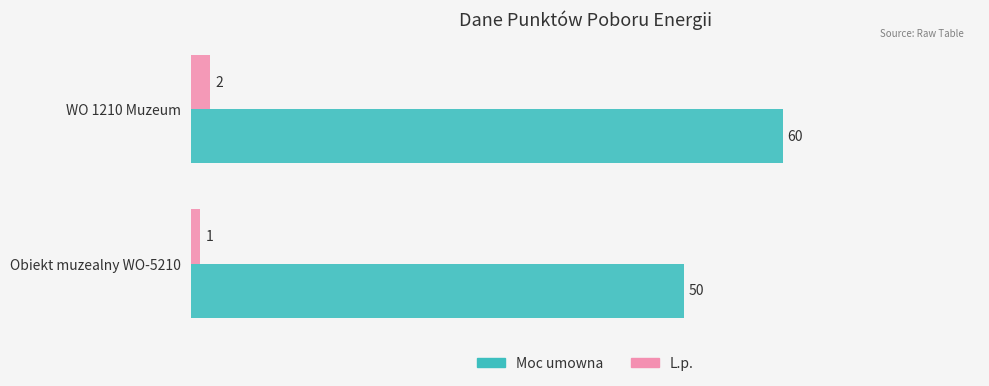

At Obiekt muzealny WO-5210, list the series in order from smallest to largest.

L.p., Moc umowna